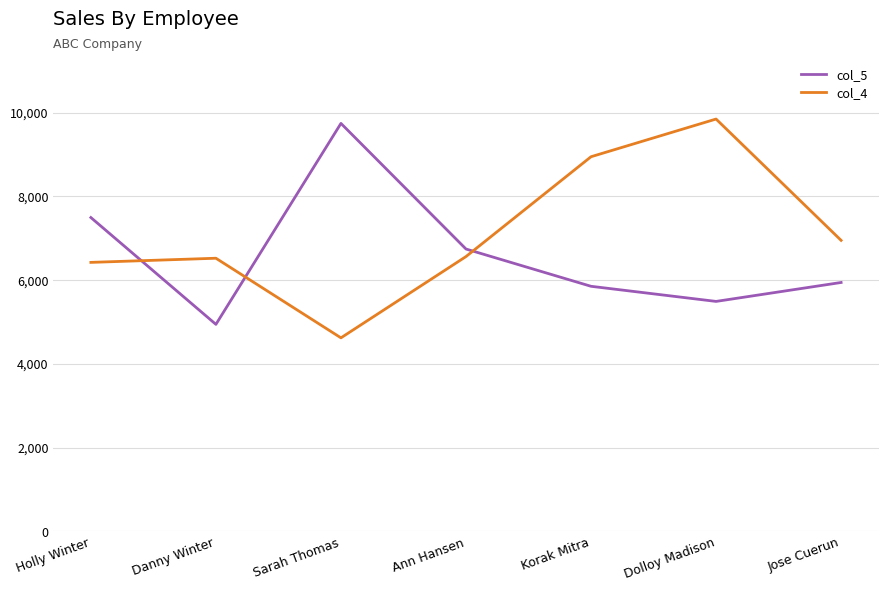

Rank the series at Dolloy Madison from highest to lowest value.

col_4, col_5